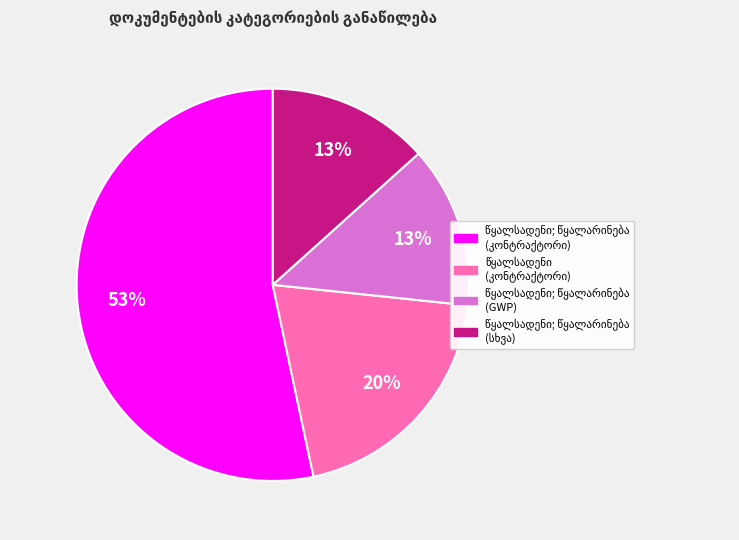

To the nearest percent, what is the average slice percentage?

25%